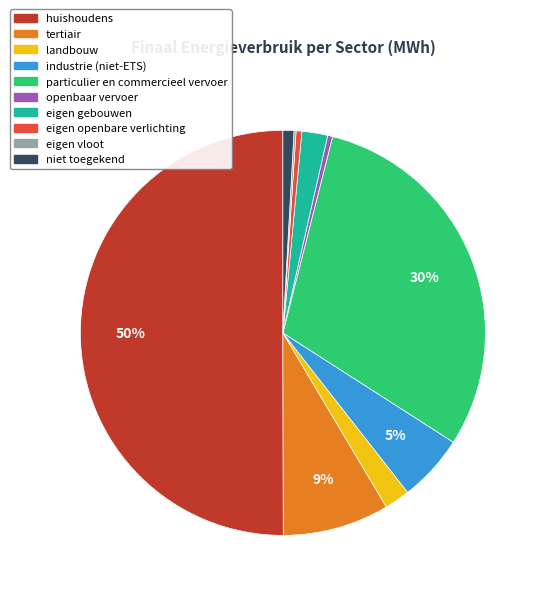

To the nearest percent, what is the average slice percentage?

10%